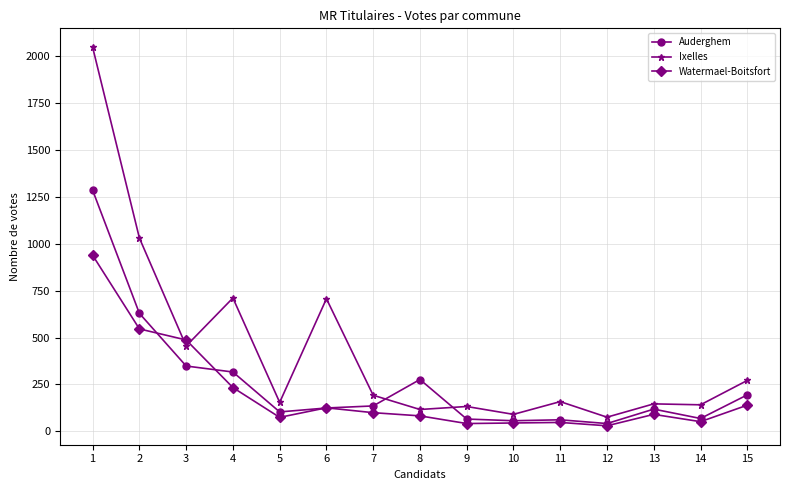

Which series changed the most between 5 and 11?

Auderghem